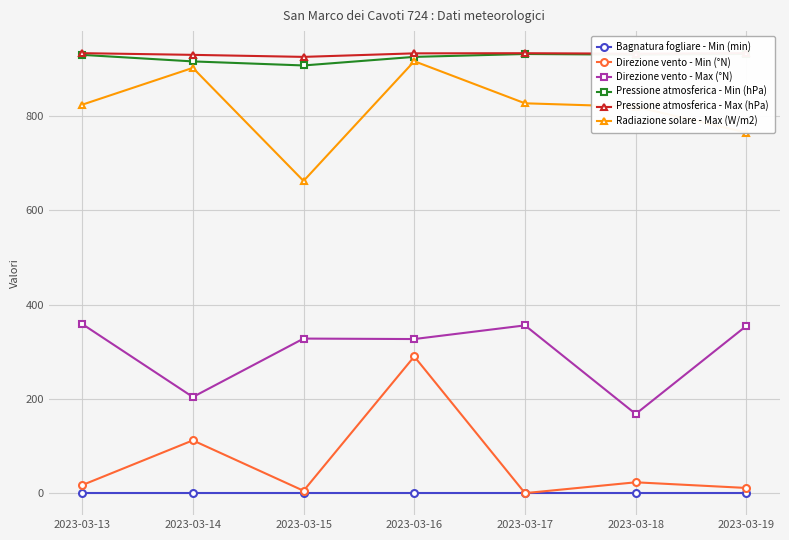

True or false: Bagnatura fogliare - Min (min) has a value of 0.0 at 2023-03-19.

True